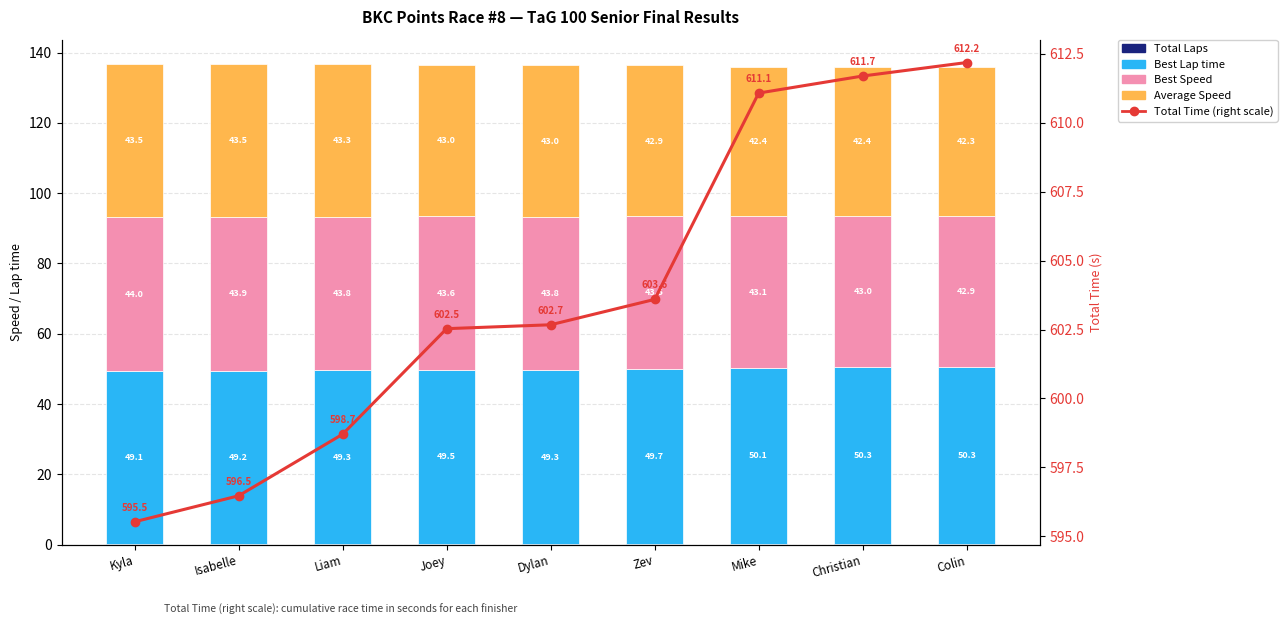

True or false: Best Lap time has a value of 49.7 at Zev.

True